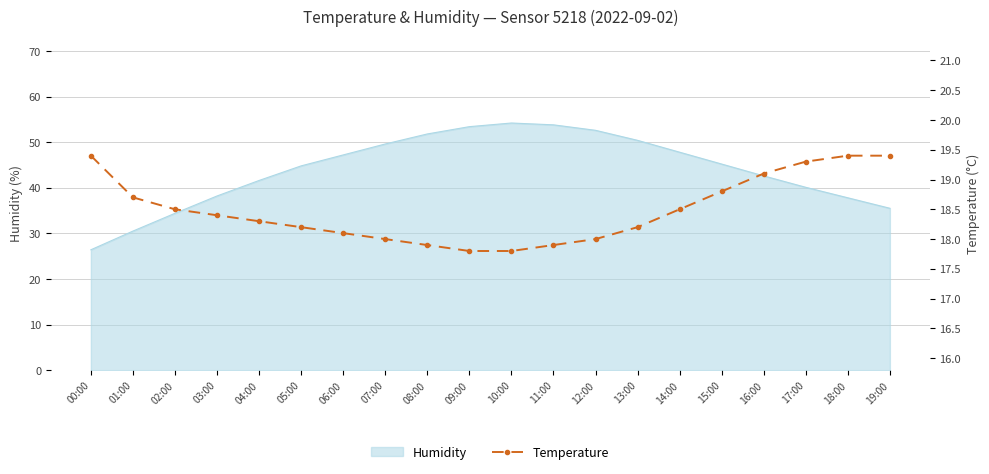

True or false: the data shows 6.5 at 12:00.

False